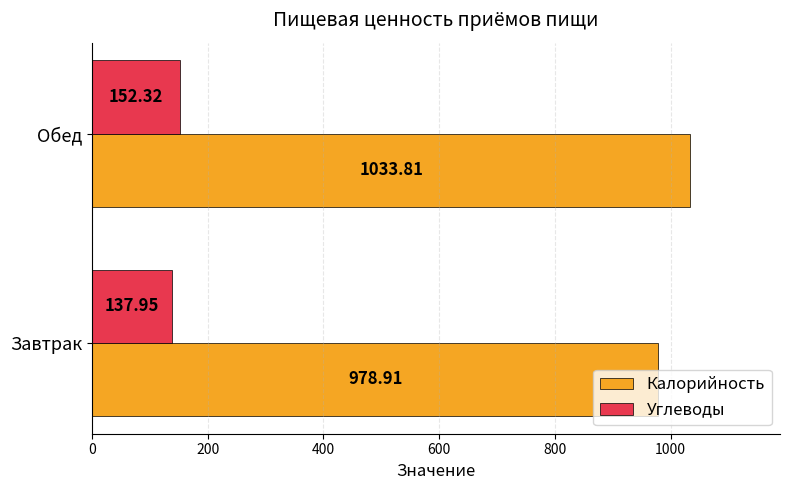

What is the difference between the maximum and minimum values in the Углеводы series?

14.4